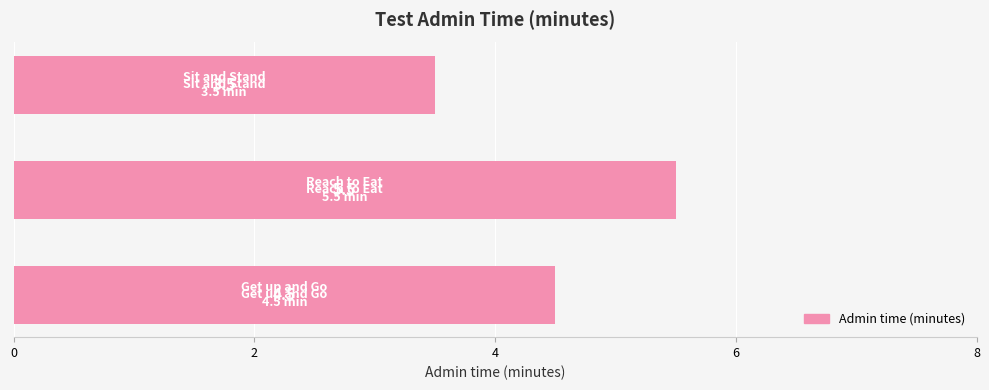

Reading bottom to top, what are all the values shown in this chart?

4.5	5.5	3.5